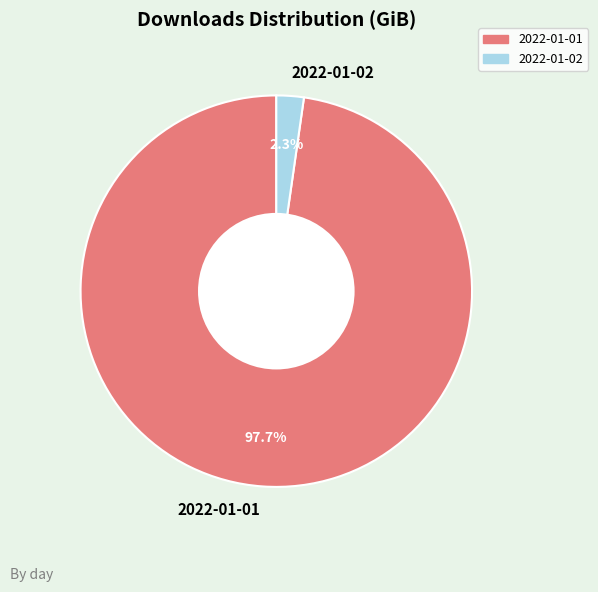

Between 2022-01-01 and 2022-01-02, which is larger?

2022-01-01